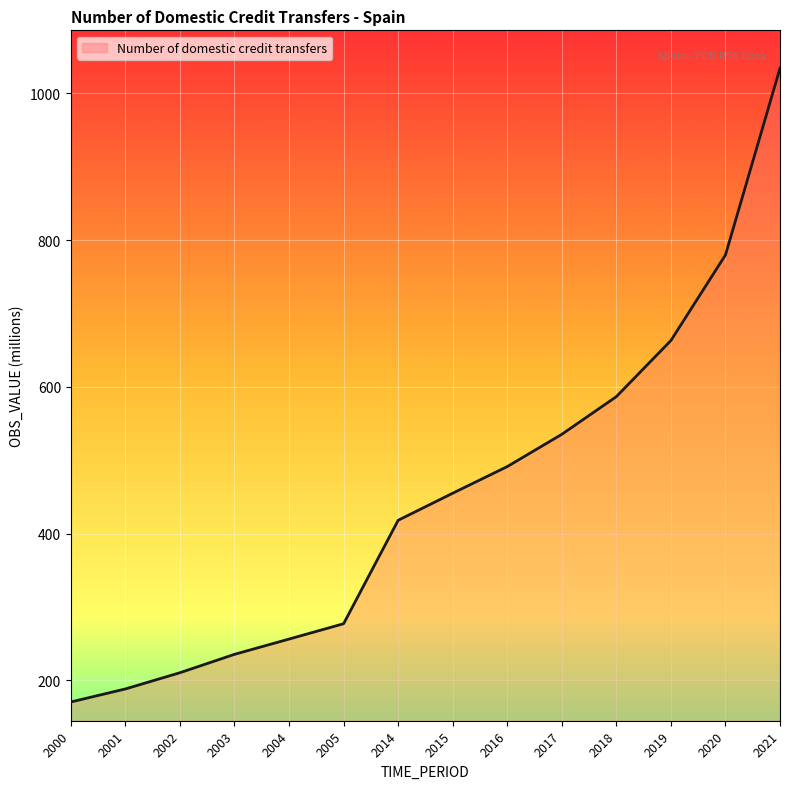

List the labels in order of value, largest first.

2021, 2020, 2019, 2018, 2017, 2016, 2015, 2014, 2005, 2004, 2003, 2002, 2001, 2000